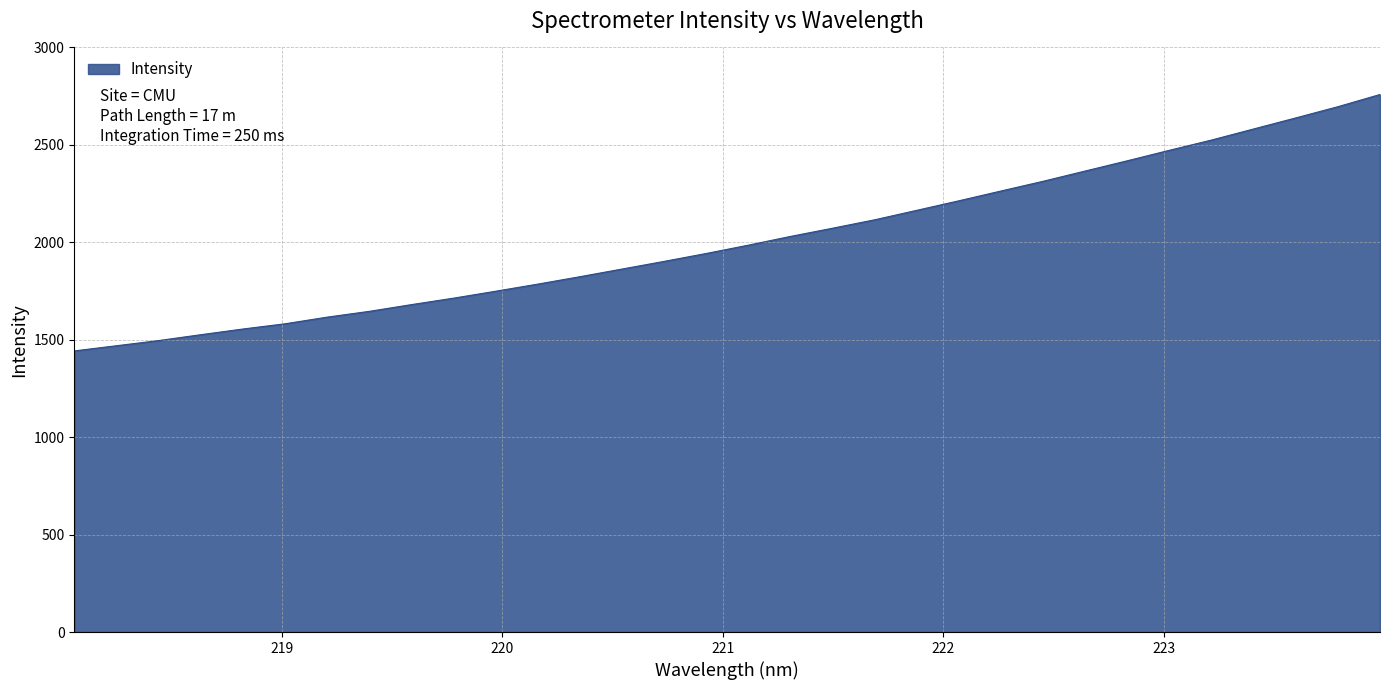

Reading left to right, extract all data points from this chart.

1442.7	1469.2	1495.8	1525.8	1555.1	1581.9	1616.1	1645.8	1680.4	1713.5	1749.2	1785.7	1823.7	1863.0	1902.3	1943.0	1985.7	2030.5	2072.7	2115.9	2164.5	2213.4	2263.7	2313.5	2366.2	2418.7	2472.5	2525.1	2581.9	2638.5	2696.0	2758.6